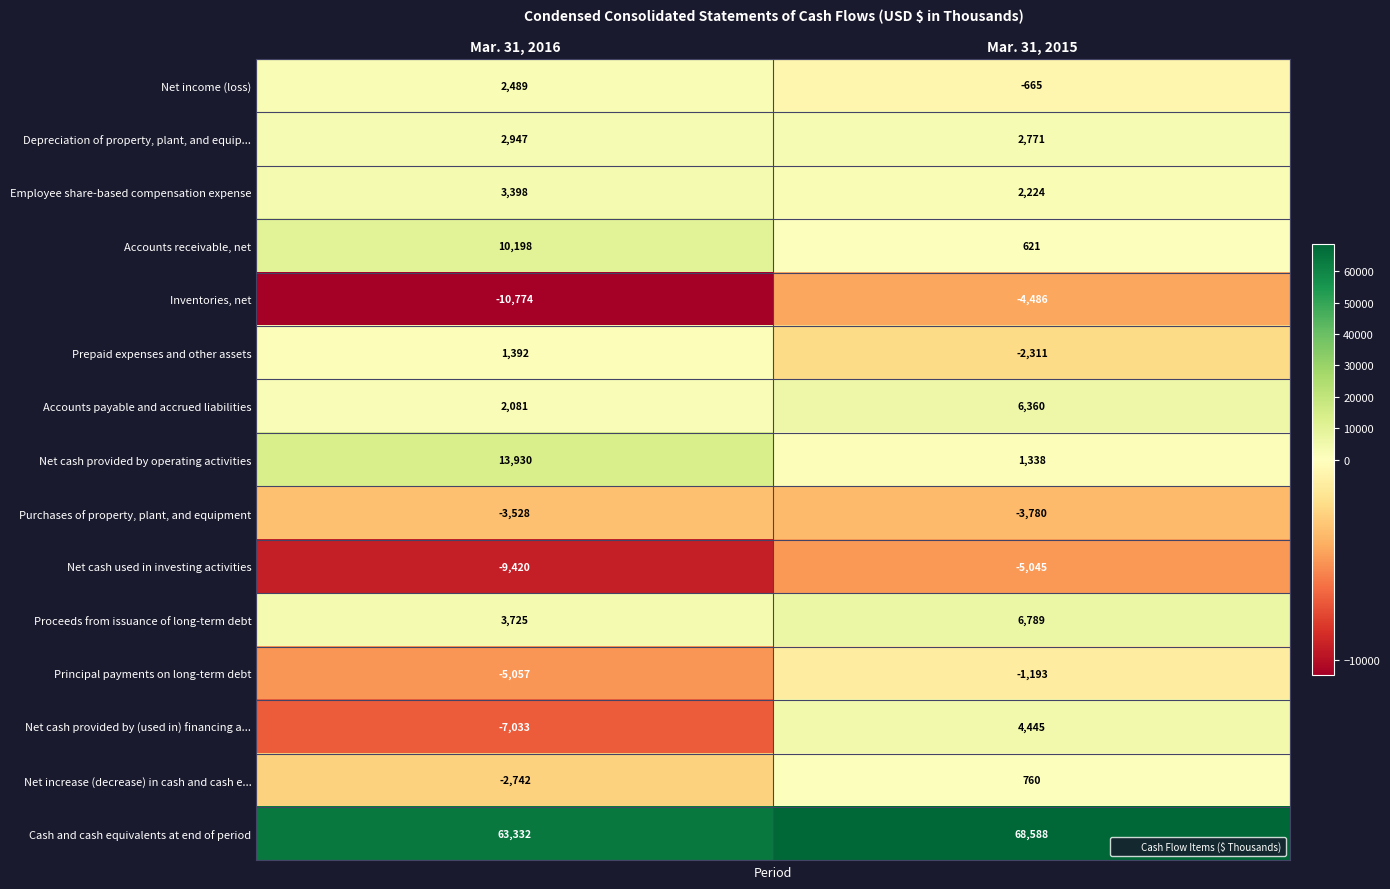

What is the maximum value for Net income (loss)?

2489